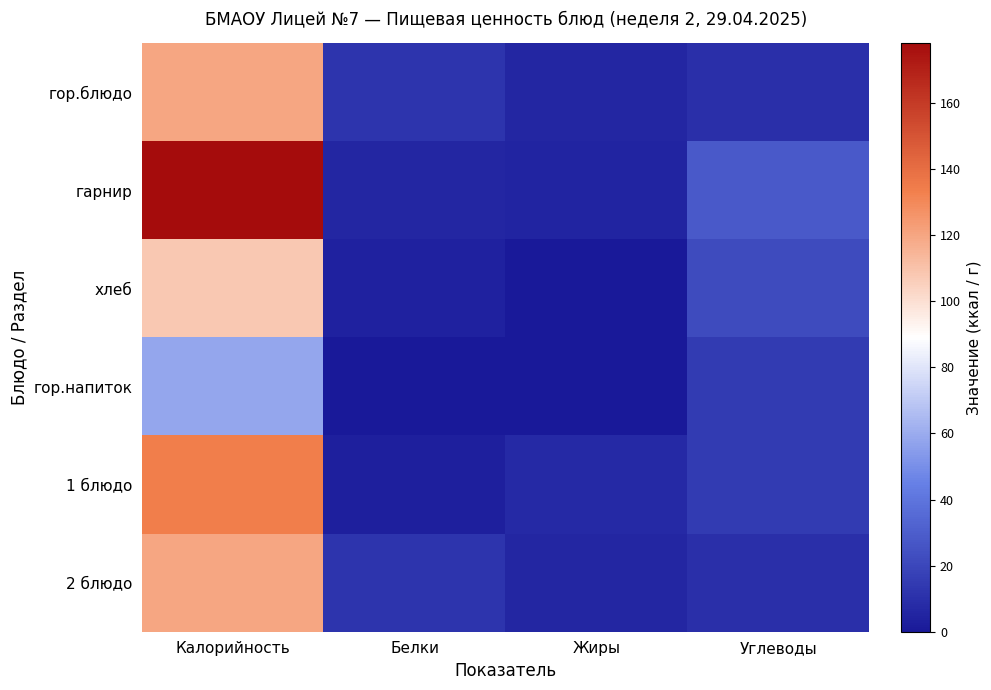

Reading left to right, transcribe all the data shown in this chart.

гор.блюдо: Калорийность=120	Белки=12	Жиры=6	Углеводы=10
гарнир: Калорийность=178	Белки=6	Жиры=5	Углеводы=28
хлеб: Калорийность=108	Белки=4	Жиры=0	Углеводы=22
гор.напиток: Калорийность=58	Белки=0	Жиры=0	Углеводы=15
1 блюдо: Калорийность=134	Белки=3	Жиры=7	Углеводы=15
2 блюдо: Калорийность=120	Белки=12	Жиры=6	Углеводы=10